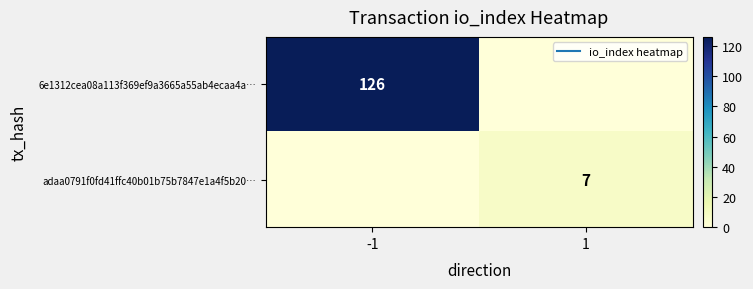

The 6e1312cea08a113f369ef9a3665a55ab4ecaa4a… series shows 0 at 1. True or false?

True